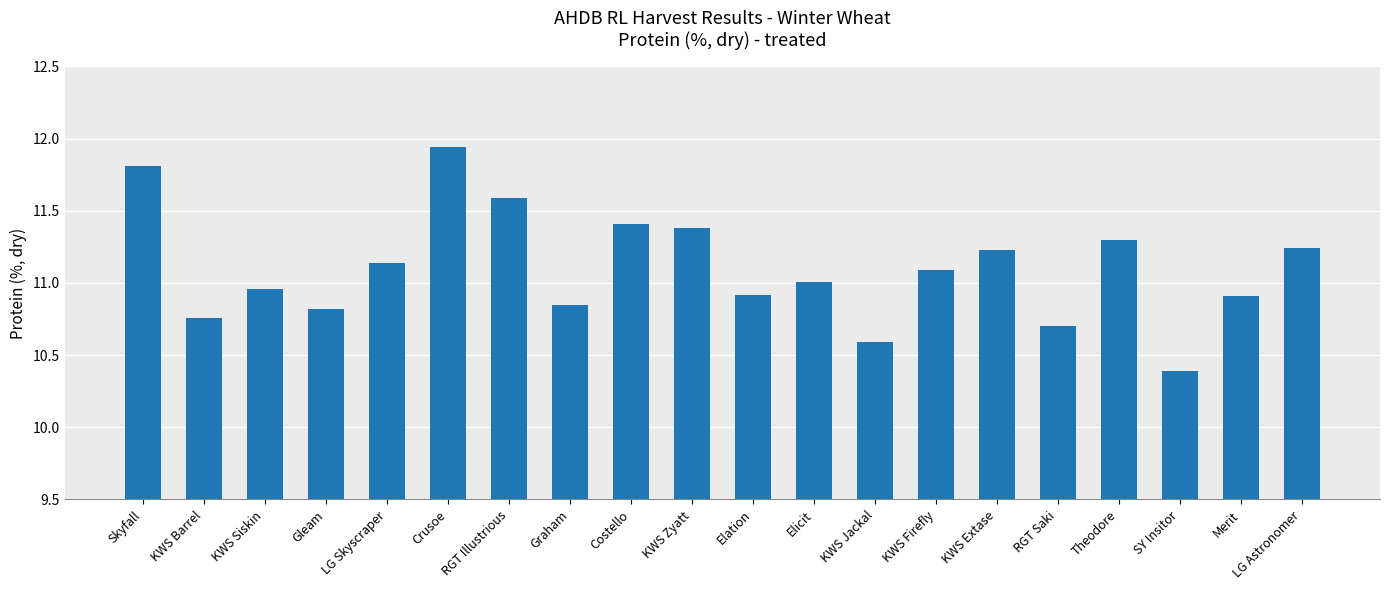

Approximately how many times larger is the value at Elation compared to Crusoe?

0.9